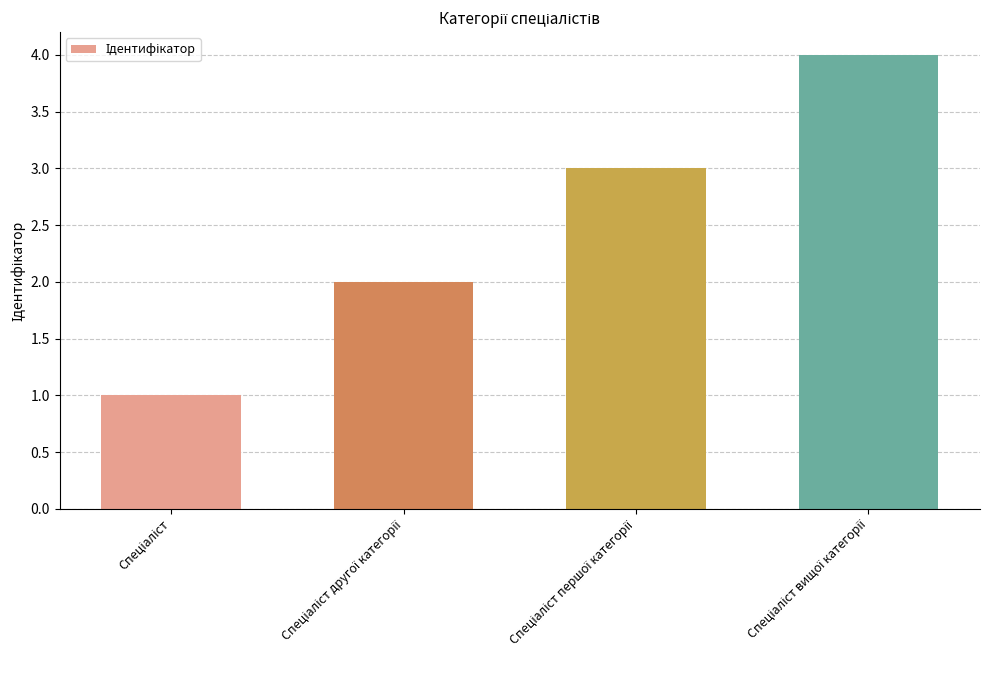

What is the maximum value shown in the chart?

4